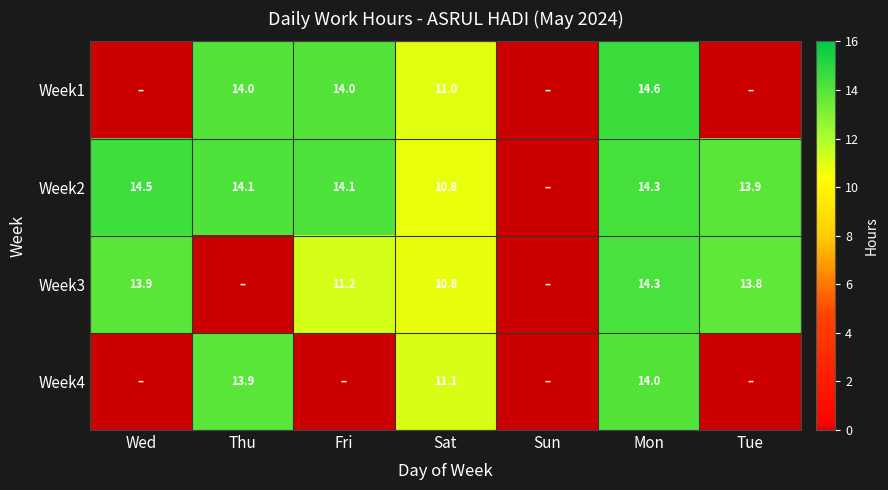

Which label corresponds to the largest value in the chart?

Mon